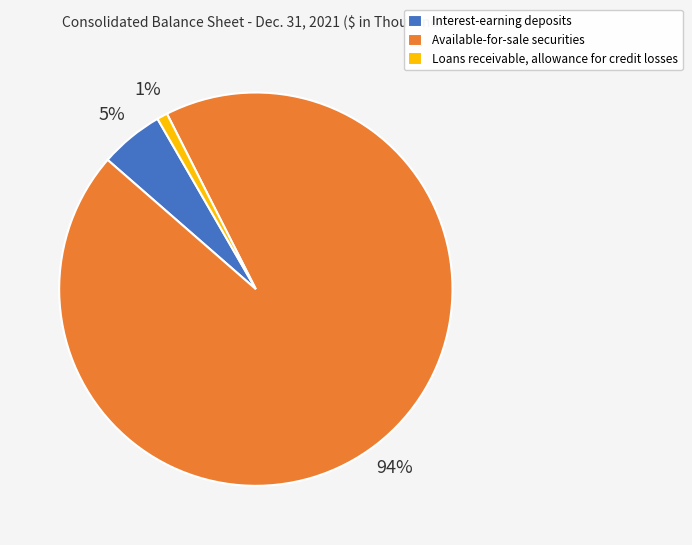

Count the number of slices in the pie.

3